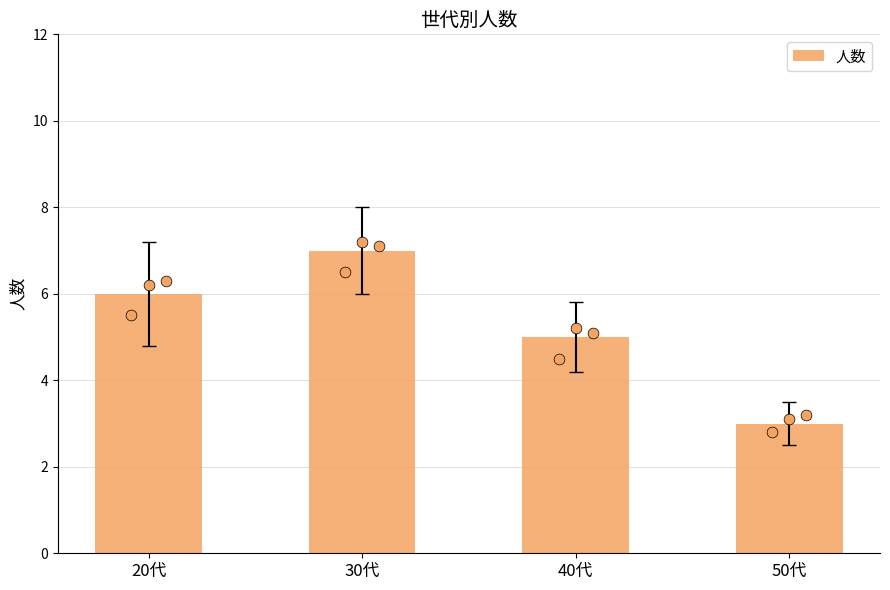

Approximately how many times larger is the value at 40代 compared to 50代?

1.7